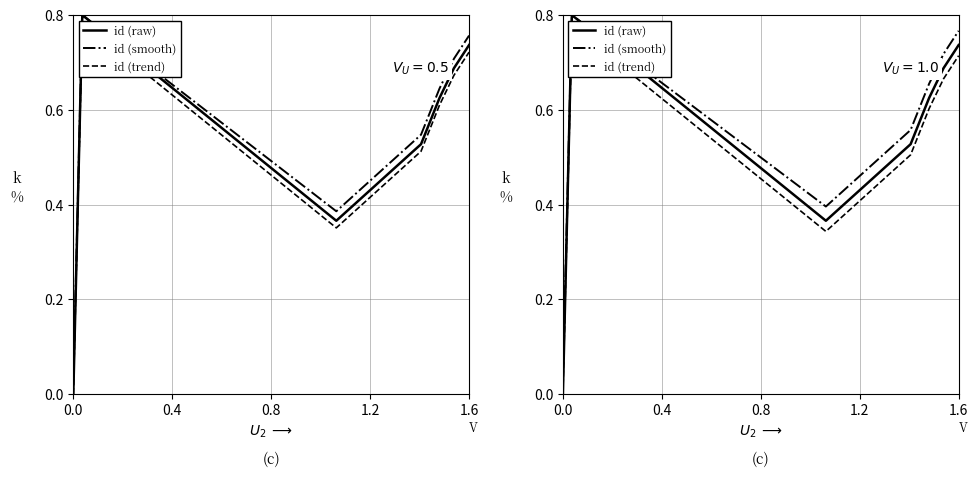

Does the chart display data point markers on the line(s)?

No